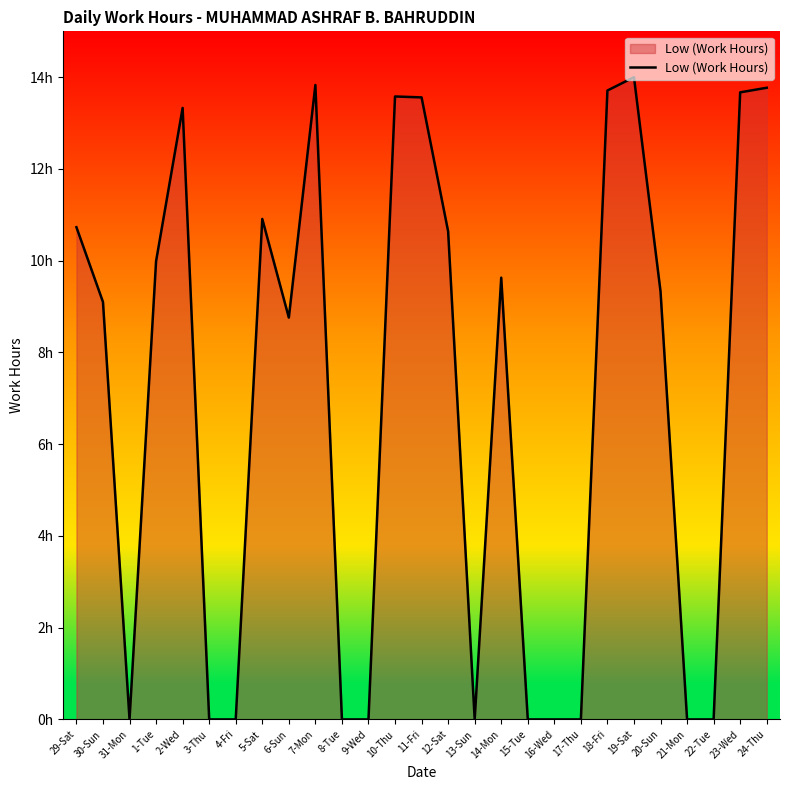

What is the sum of the values at 5-Sat and 21-Mon?

10.9